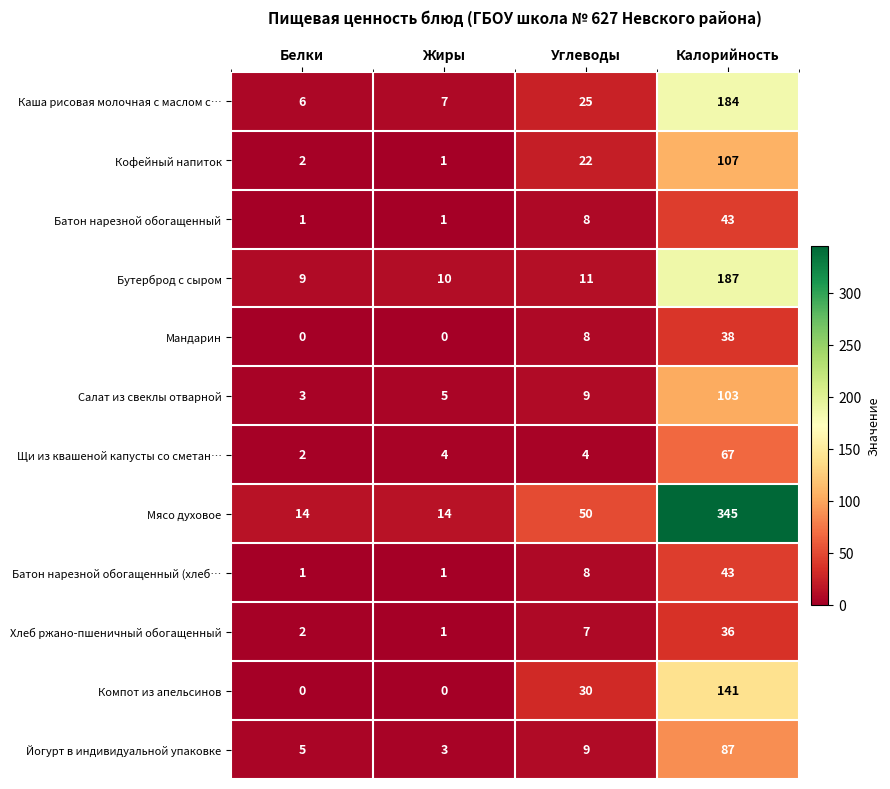

What is the sum of all Батон нарезной обогащенный (хлеб… values?

53